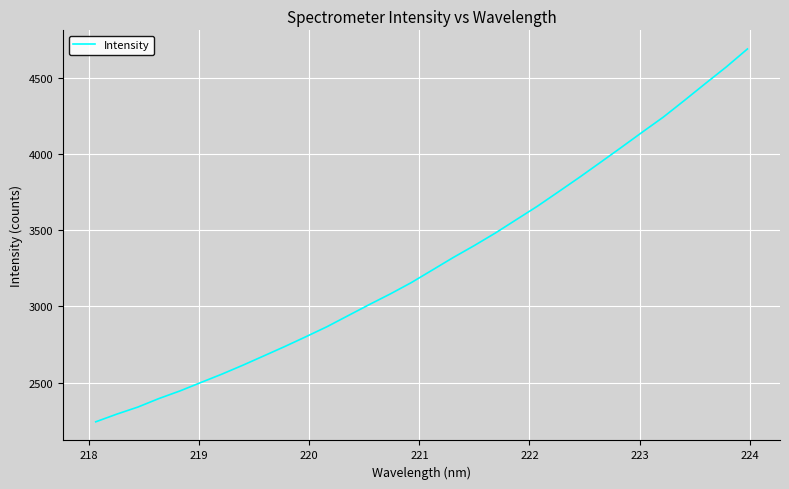

What is the greatest value displayed?

4692.1